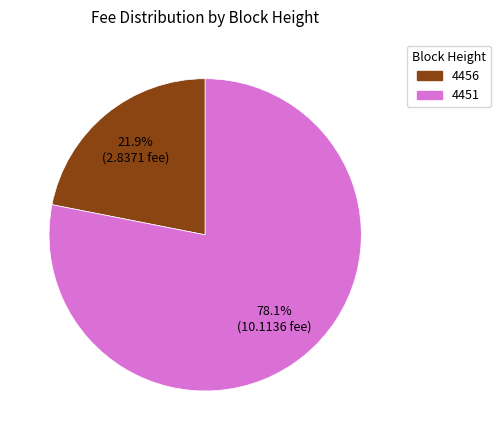

To the nearest percent, what portion does 4451 represent?

78%